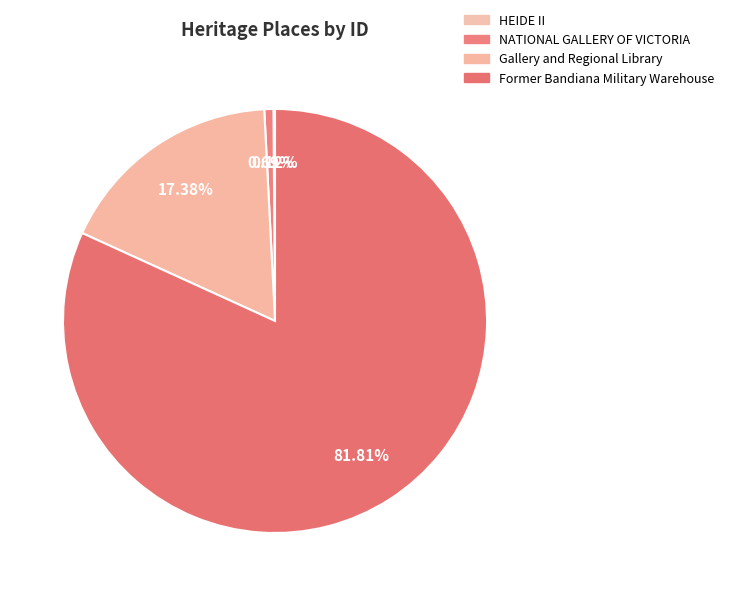

Is it true that HEIDE II is 12% of the pie?

False